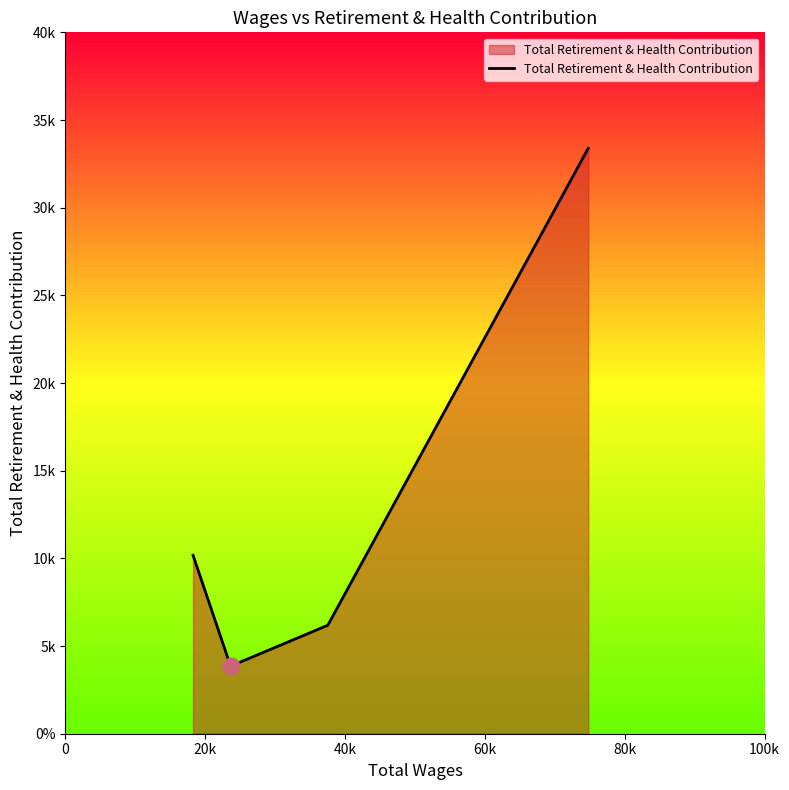

Is this an area chart (filled region under the line)?

Yes